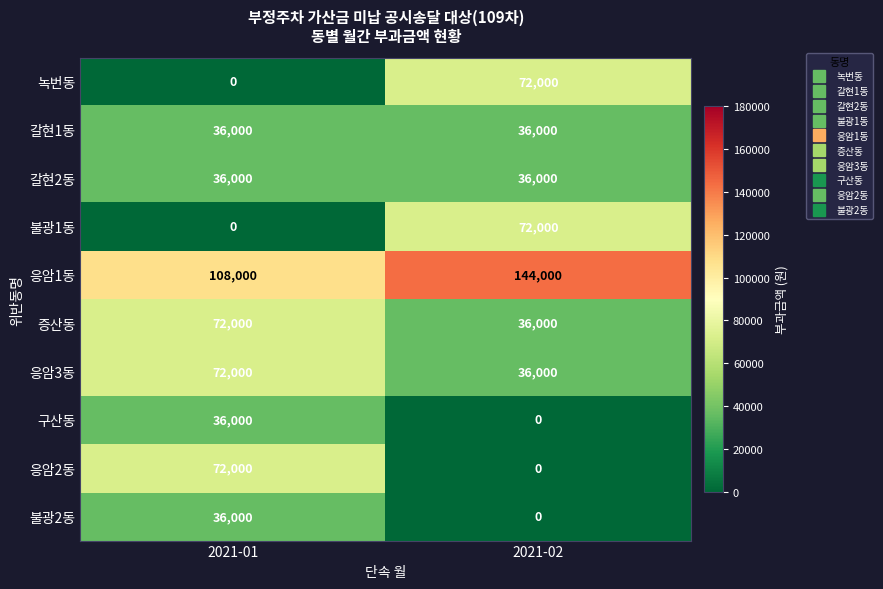

The value of 녹번동 at 2021-02 is 119734. True or false?

False